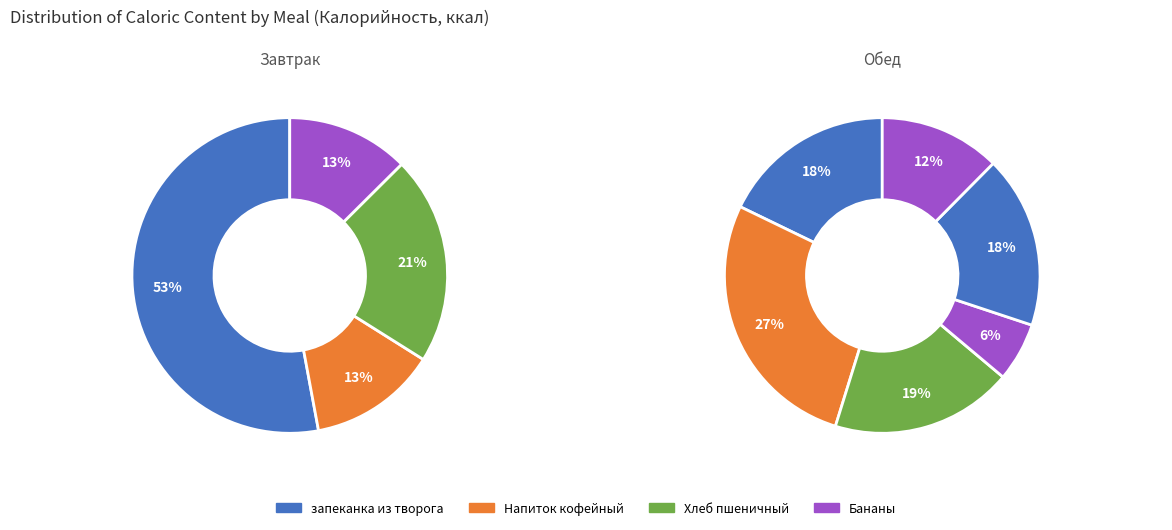

Does Напиток кофейный account for over 50% of the chart?

No